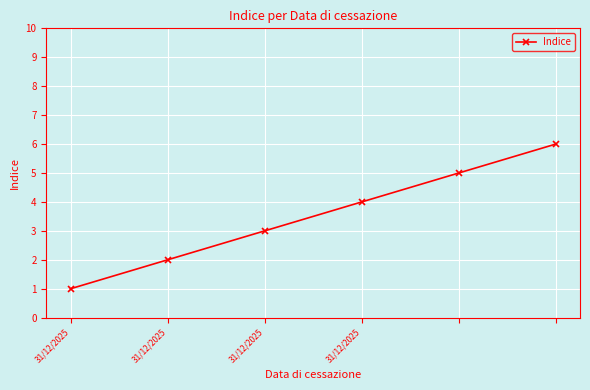

How many series are shown in this chart?

1